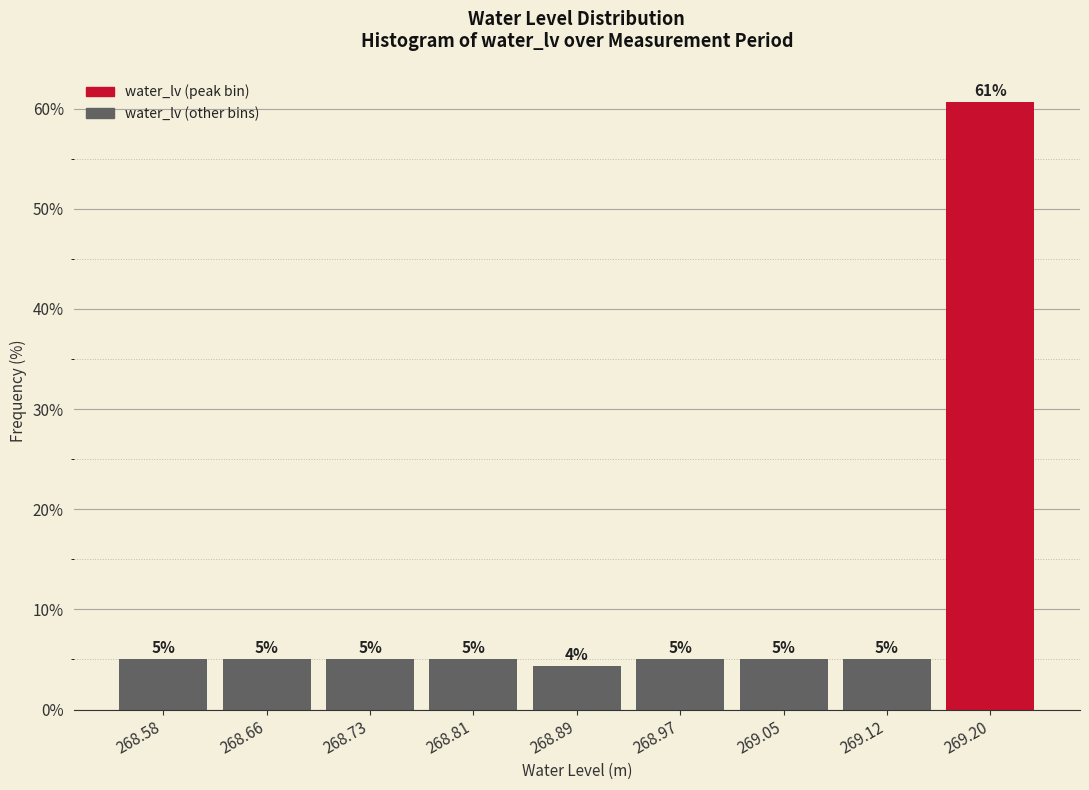

Over which range of the x-axis is the bar tallest?

269.16 to 269.24